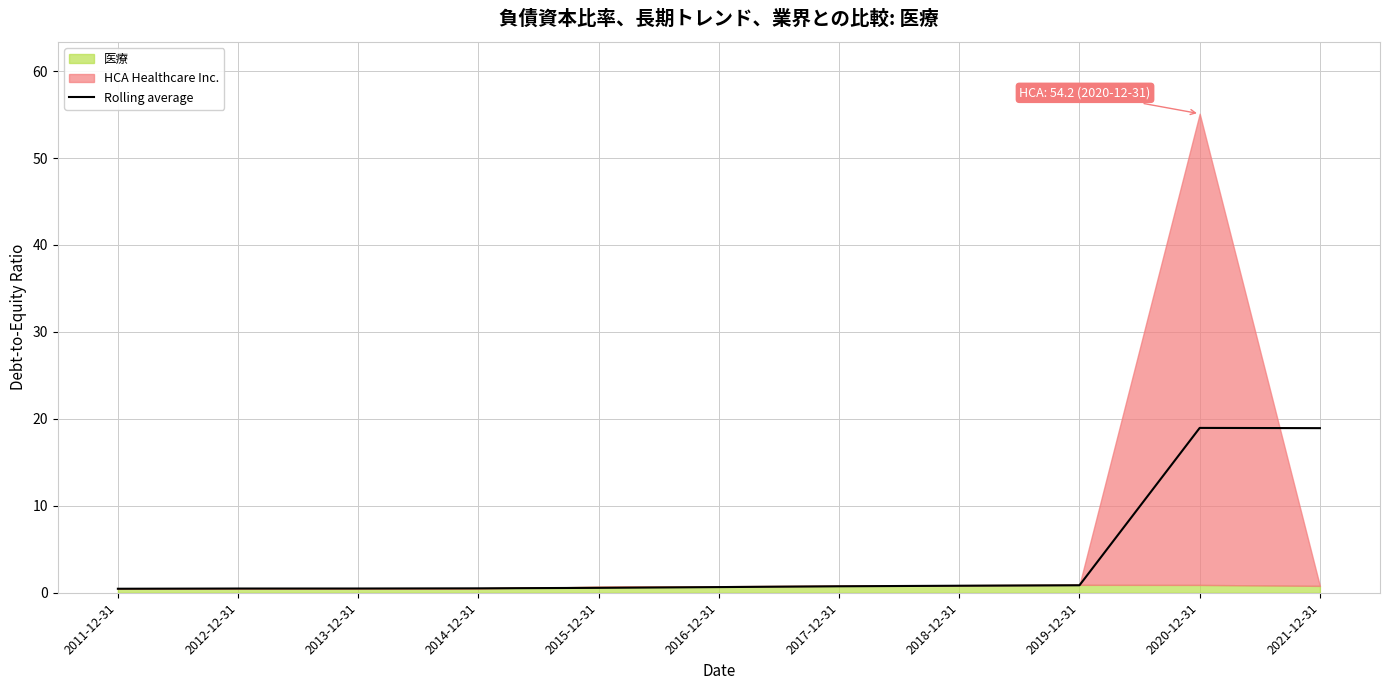

List the labels in order of value, largest first.

2020-12-31, 2021-12-31, 2019-12-31, 2018-12-31, 2017-12-31, 2016-12-31, 2015-12-31, 2014-12-31, 2013-12-31, 2012-12-31, 2011-12-31